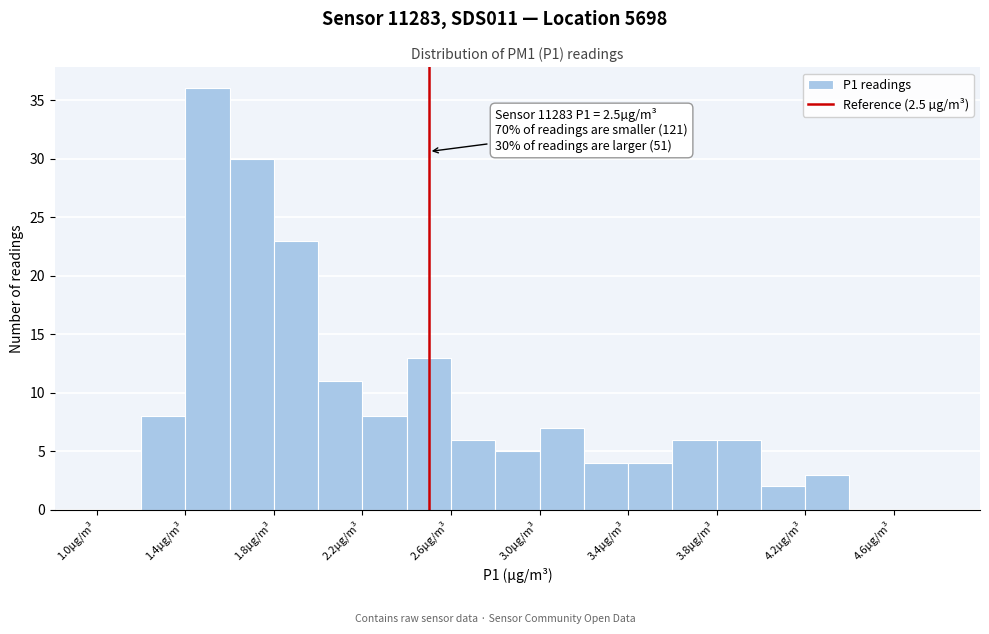

Which range on the x-axis has the tallest bar?

1.4 to 1.6